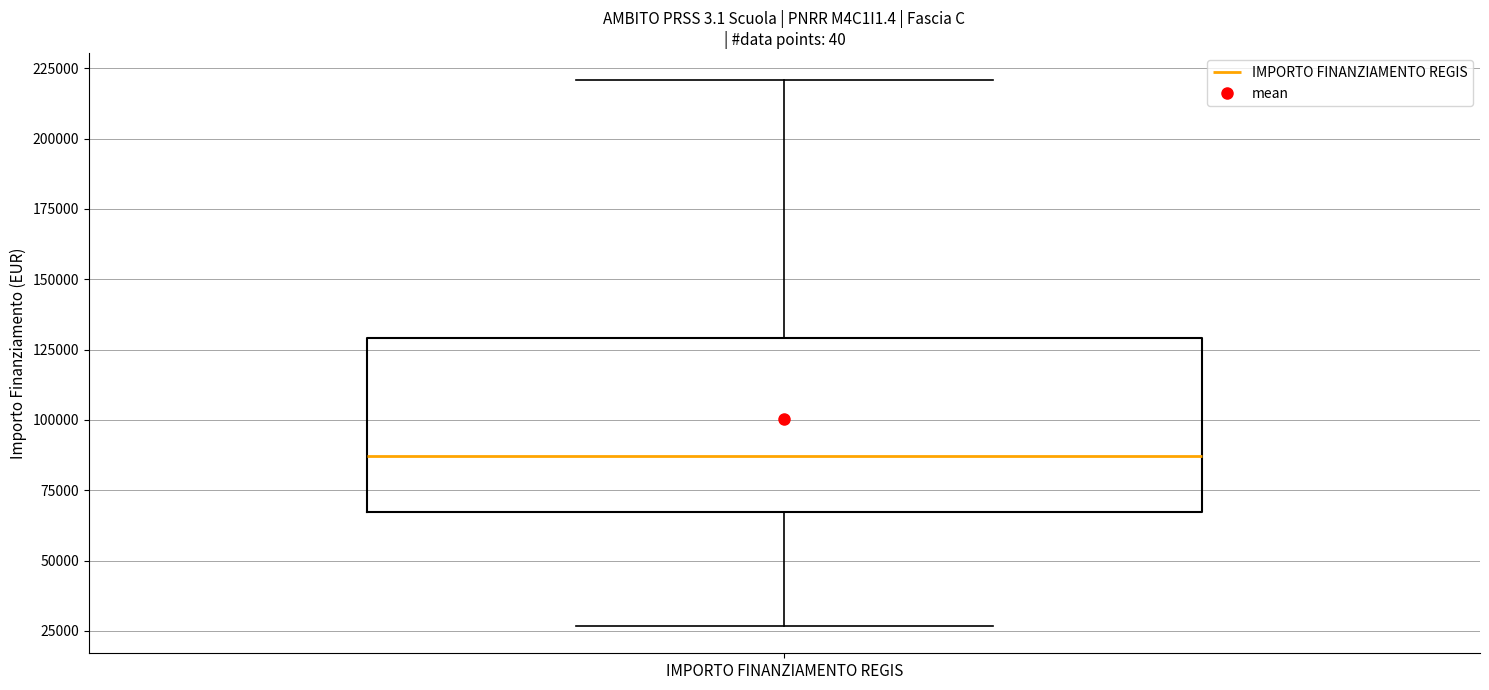

Read this box plot against the y-axis: the position of the median line, the range covered by the box, and the ends of both whiskers. The values are not printed on the chart, so give them approximately, as read against the axis.

median 85000, box 65000 to 130000, whiskers 25000 to 220000